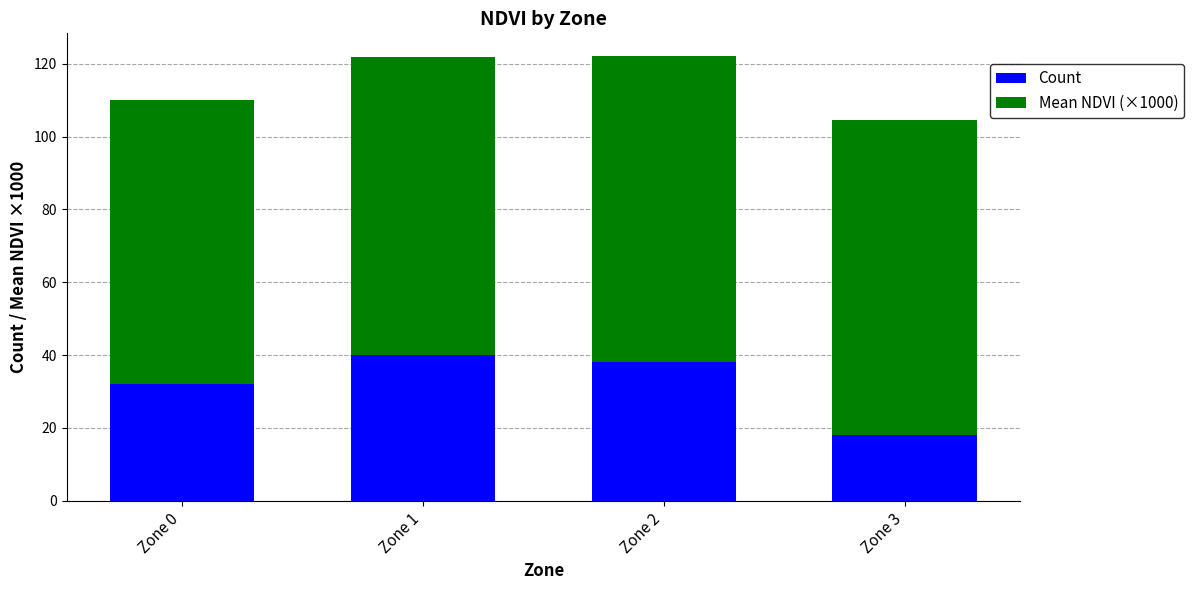

What is the average value of the Count series?

32.0